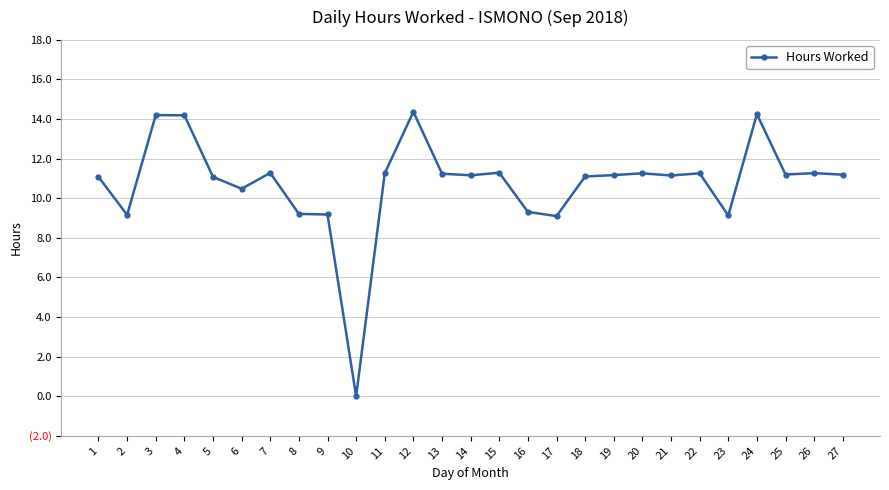

How many interior local valleys (lower than both neighbors) does the data have?

8